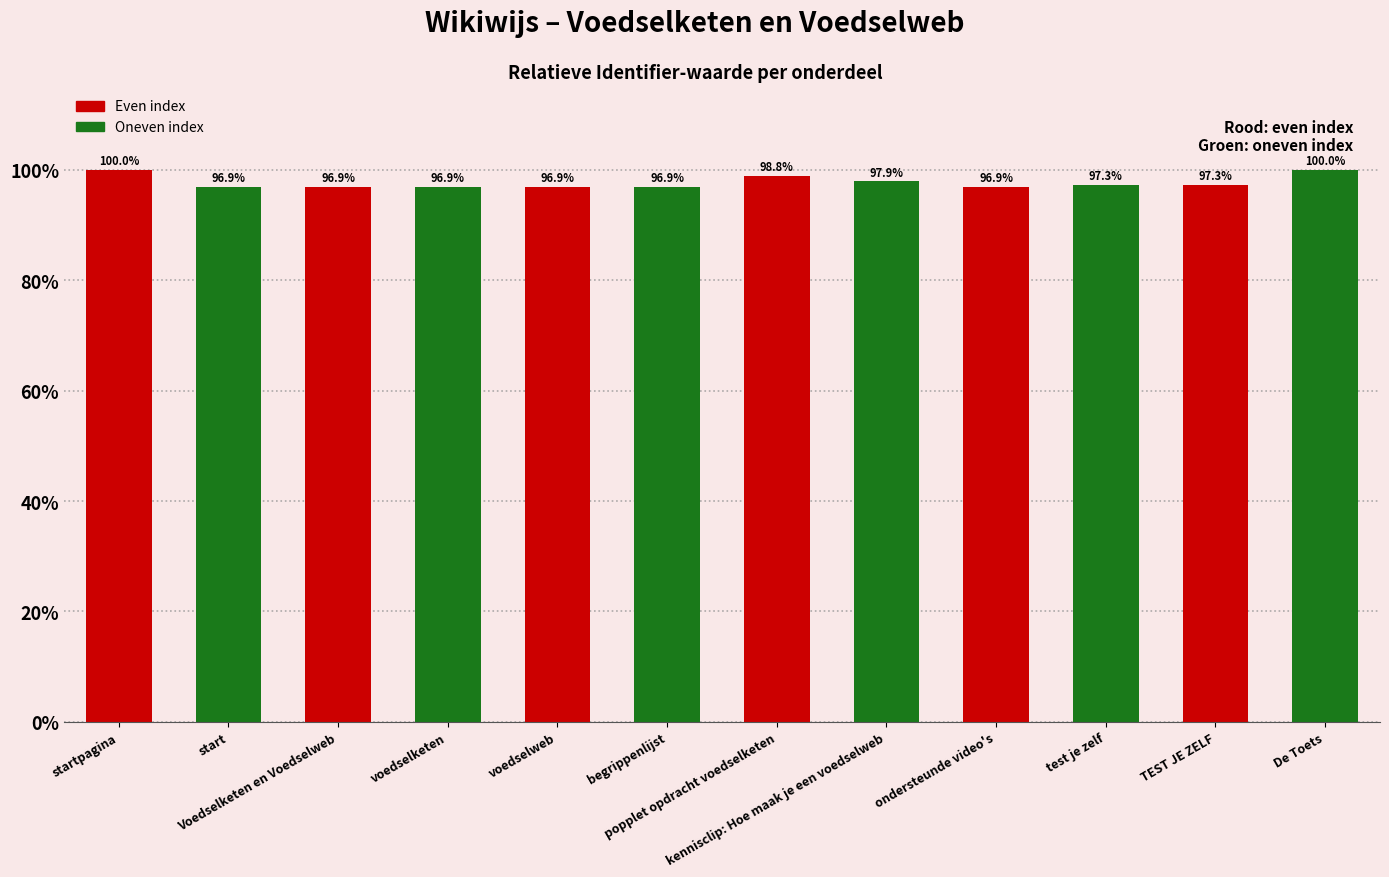

What is the minimum value shown in the chart?

96.9